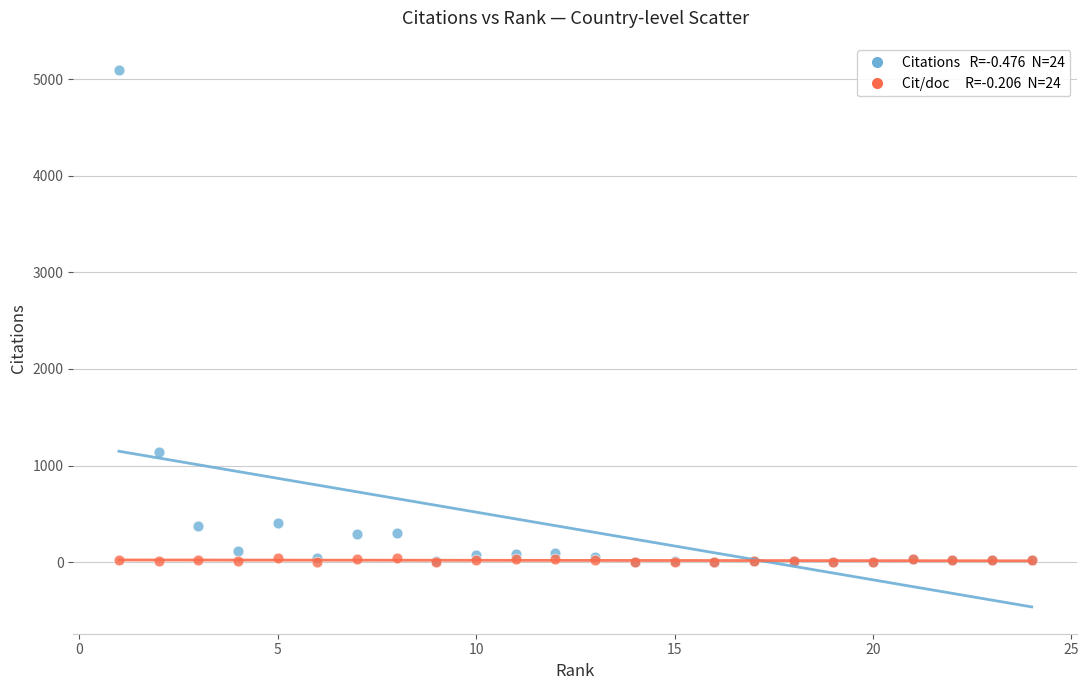

Across all series, what Y value is closest to 2546?

1140.0